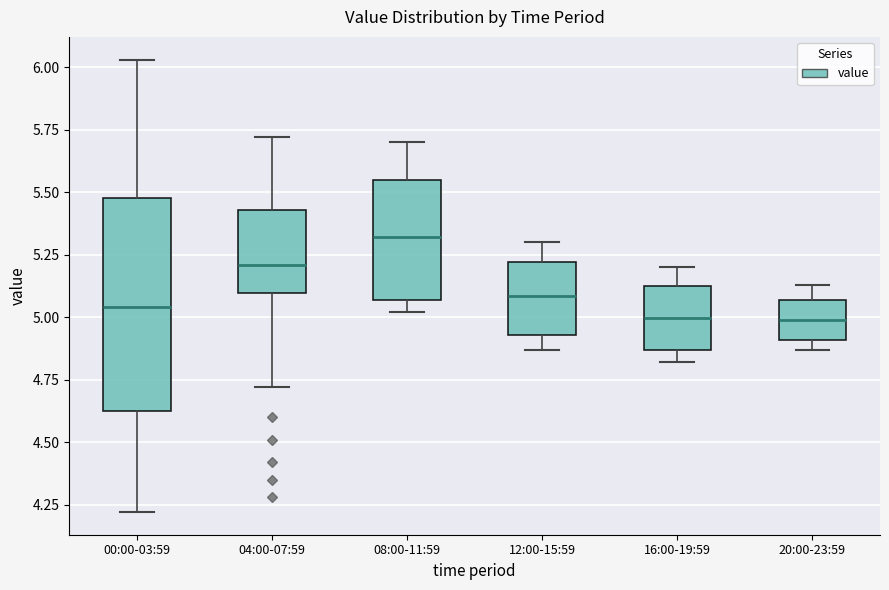

Reading left to right, transcribe this box plot: for each box, give where its median line is, the range the box spans, and where its two whiskers end, as read against the y-axis. The values are not printed on the chart, so give them approximately, as read against the axis.

00:00-03:59: median 5.05, box 4.60 to 5.50, whiskers 4.20 to 6.05
04:00-07:59: median 5.20, box 5.10 to 5.45, whiskers 4.70 to 5.70
08:00-11:59: median 5.30, box 5.05 to 5.55, whiskers 5.00 to 5.70
12:00-15:59: median 5.10, box 4.95 to 5.20, whiskers 4.85 to 5.30
16:00-19:59: median 5.00, box 4.85 to 5.15, whiskers 4.80 to 5.20
20:00-23:59: median 5.00, box 4.90 to 5.05, whiskers 4.85 to 5.15